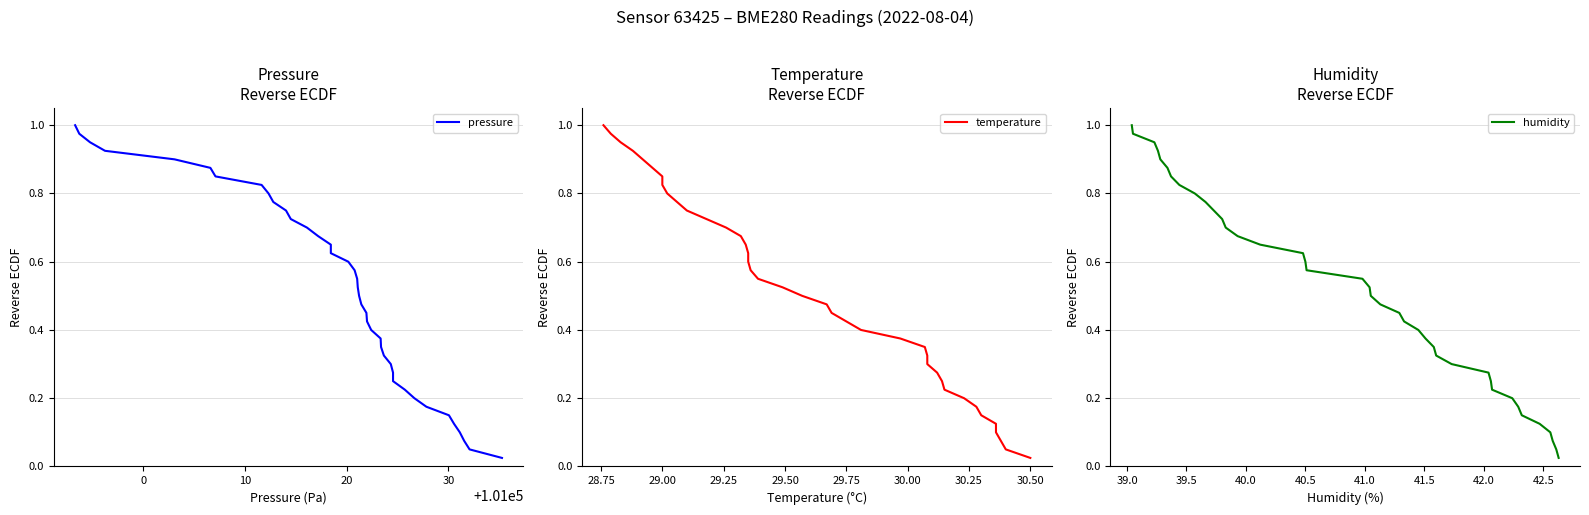

Reading right to left, what are all the values shown in this chart?

pressure: 0.0	0.1	0.1	0.1	0.1	0.1	0.2	0.2	0.2	0.2	0.3	0.3	0.3	0.3	0.4	0.4	0.4	0.5	0.5	0.5	0.5	0.6	0.6	0.6	0.6	0.7	0.7	0.7	0.7	0.8	0.8	0.8	0.8	0.8	0.9	0.9	0.9	1.0	1.0	1.0
temperature: 0.0	0.1	0.1	0.1	0.1	0.1	0.2	0.2	0.2	0.2	0.3	0.3	0.3	0.3	0.4	0.4	0.4	0.5	0.5	0.5	0.5	0.6	0.6	0.6	0.6	0.7	0.7	0.7	0.7	0.8	0.8	0.8	0.8	0.8	0.9	0.9	0.9	1.0	1.0	1.0
humidity: 0.0	0.1	0.1	0.1	0.1	0.1	0.2	0.2	0.2	0.2	0.3	0.3	0.3	0.3	0.4	0.4	0.4	0.5	0.5	0.5	0.5	0.6	0.6	0.6	0.6	0.7	0.7	0.7	0.7	0.8	0.8	0.8	0.8	0.8	0.9	0.9	0.9	1.0	1.0	1.0